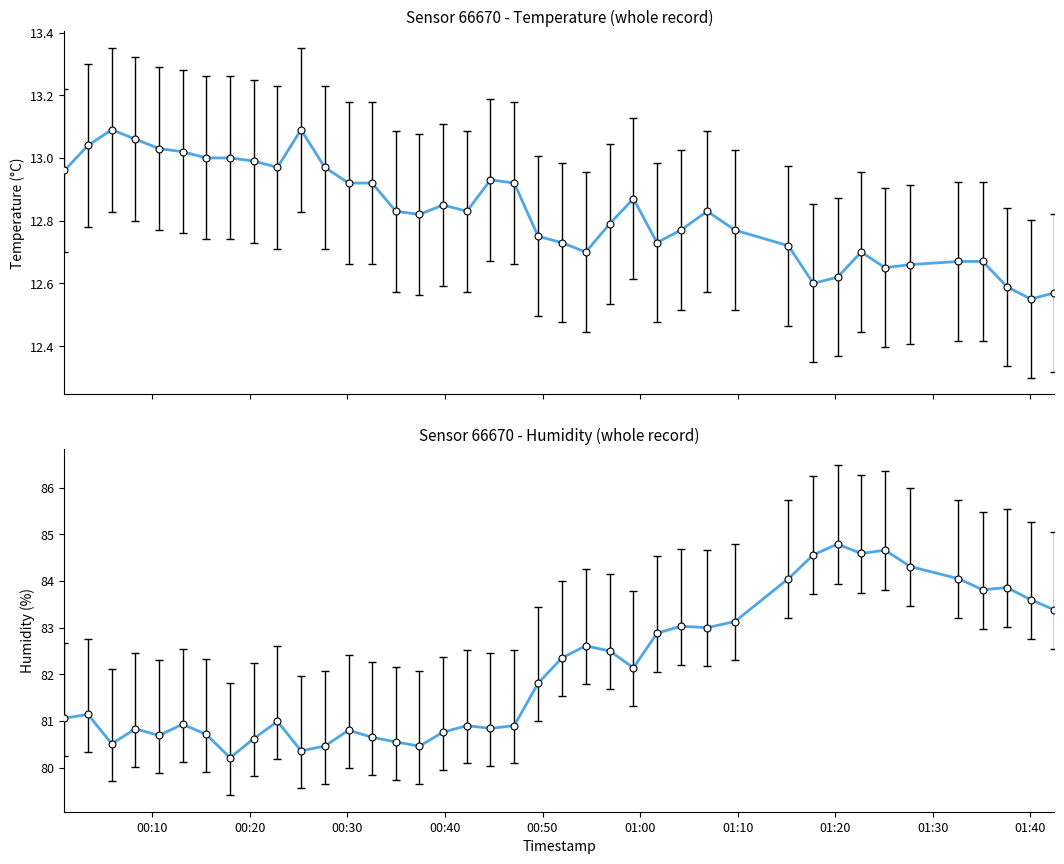

What is the greatest value displayed?

84.8